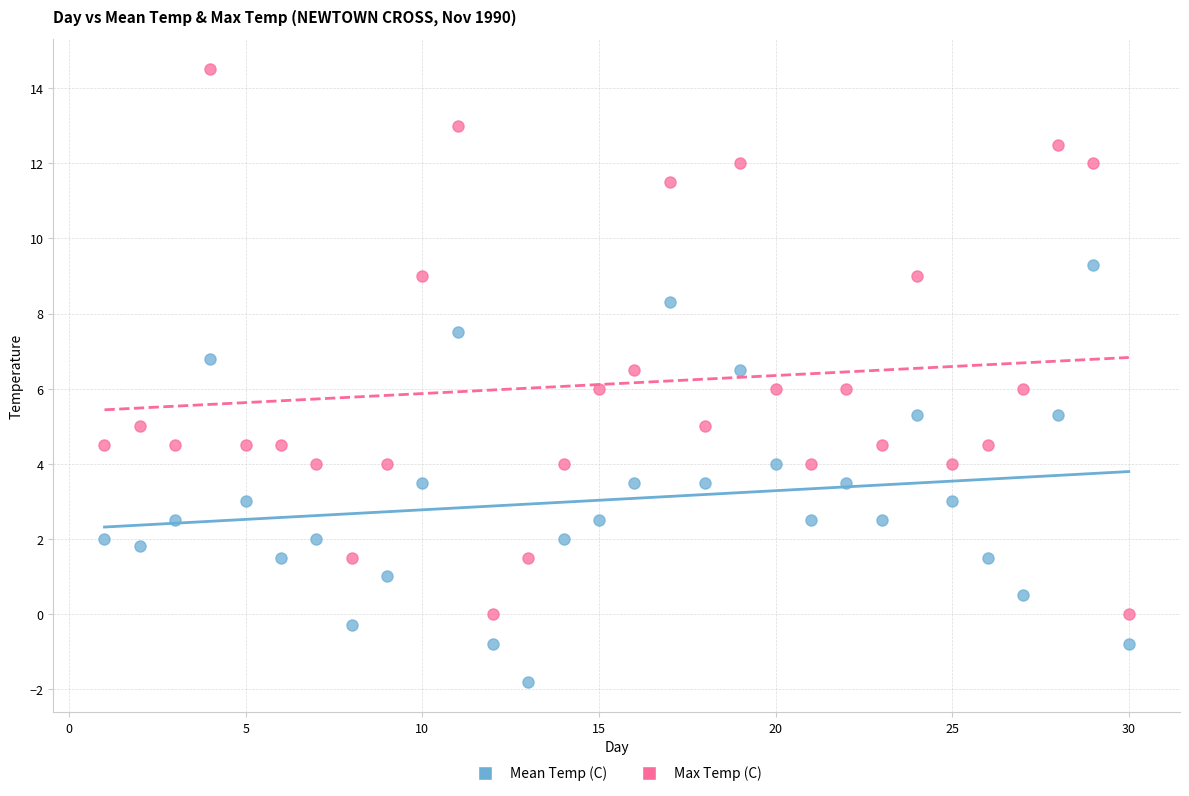

Which series contains the lowest Y value?

Mean Temp (C)